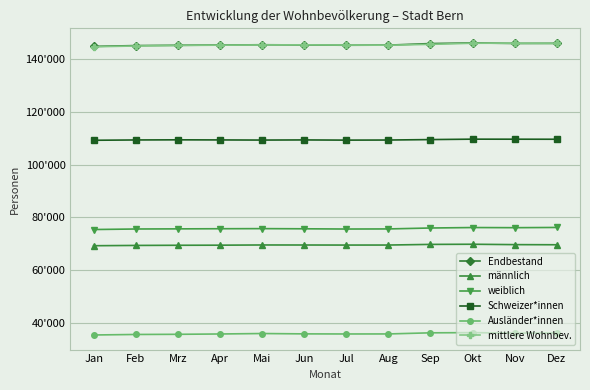

Does the chart display data point markers on the line(s)?

Yes